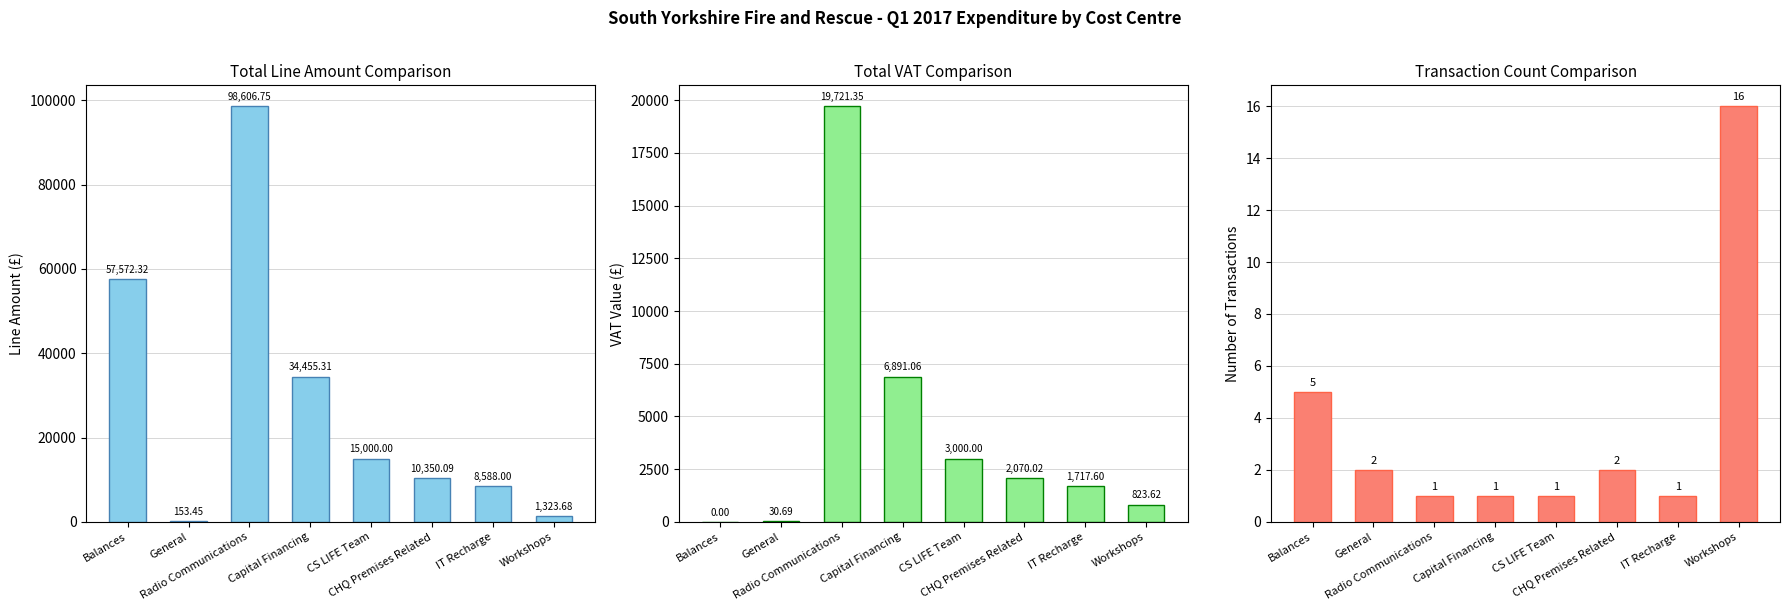

What is the value of the Transaction Count bar at the 8th from the left?

16.0